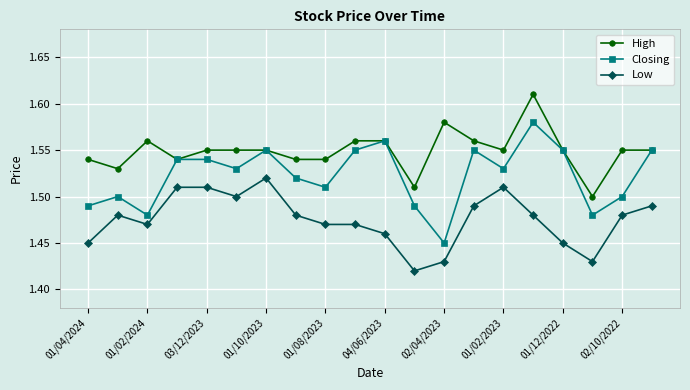

True or false: Low and High cross at least once.

False